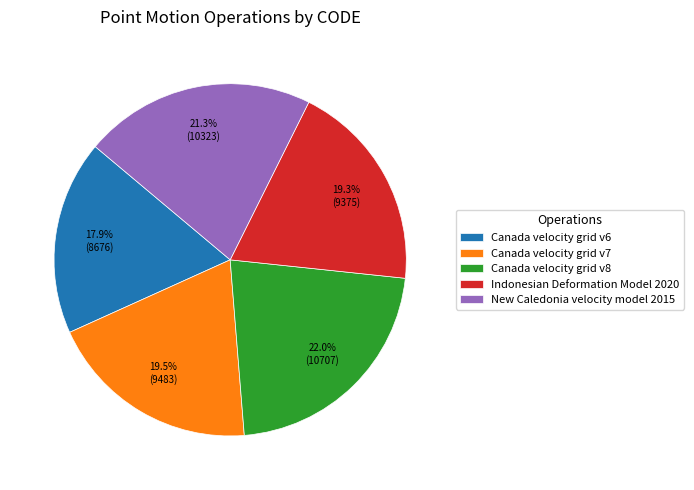

Which slice is the largest?

Canada velocity grid v8